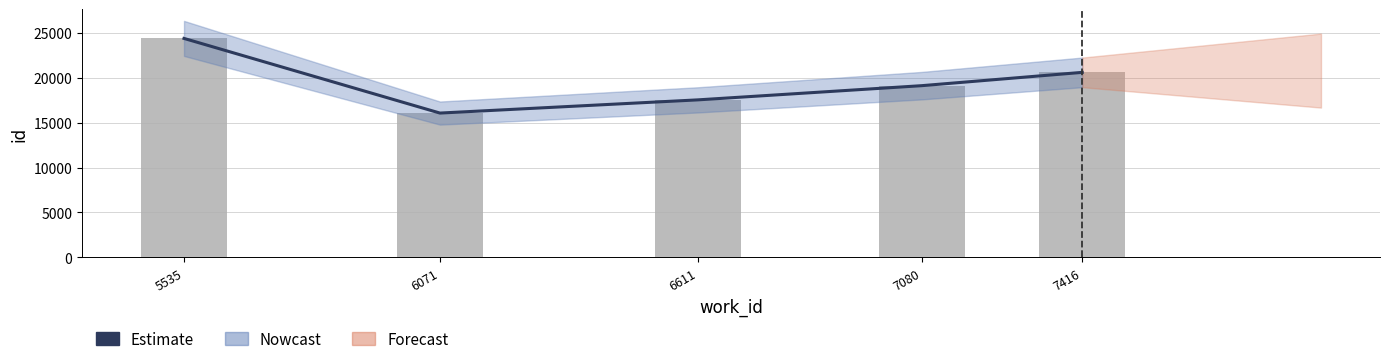

Where does the id series first go above 19123?

5535